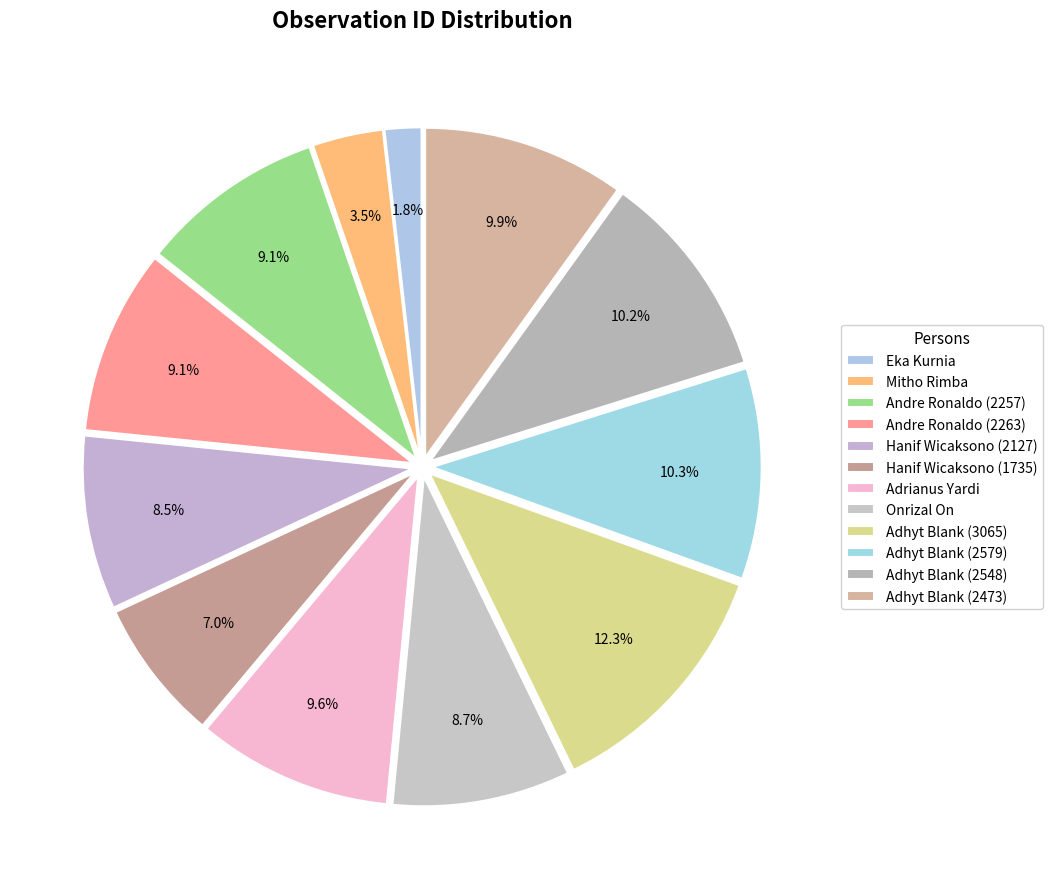

What is the largest slice in the pie chart?

Adhyt Blank (3065)